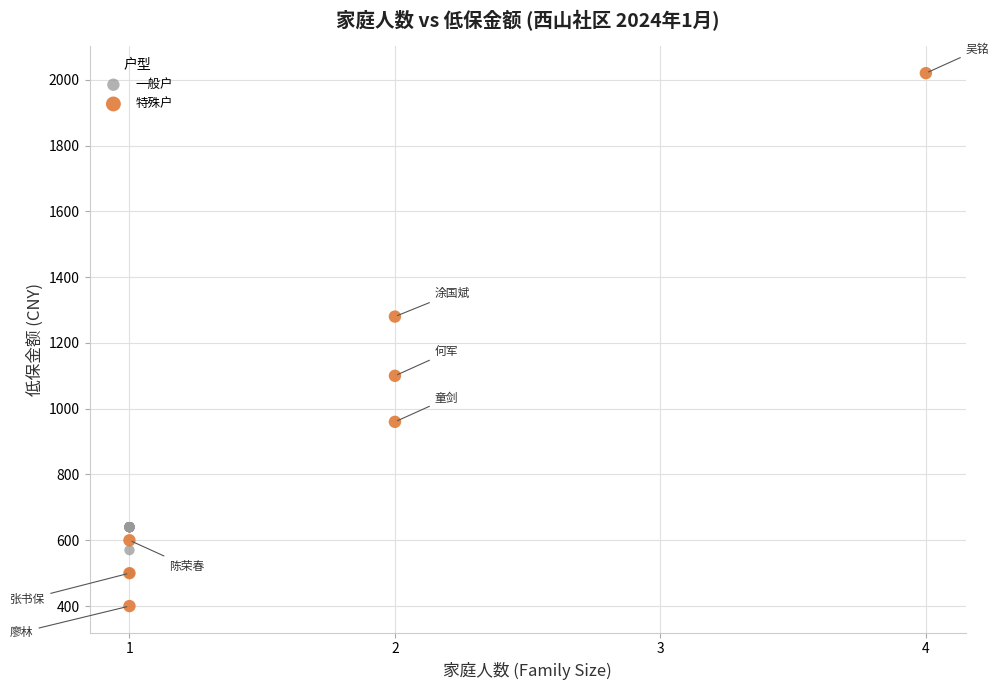

Which series reaches the minimum Y coordinate?

特殊户